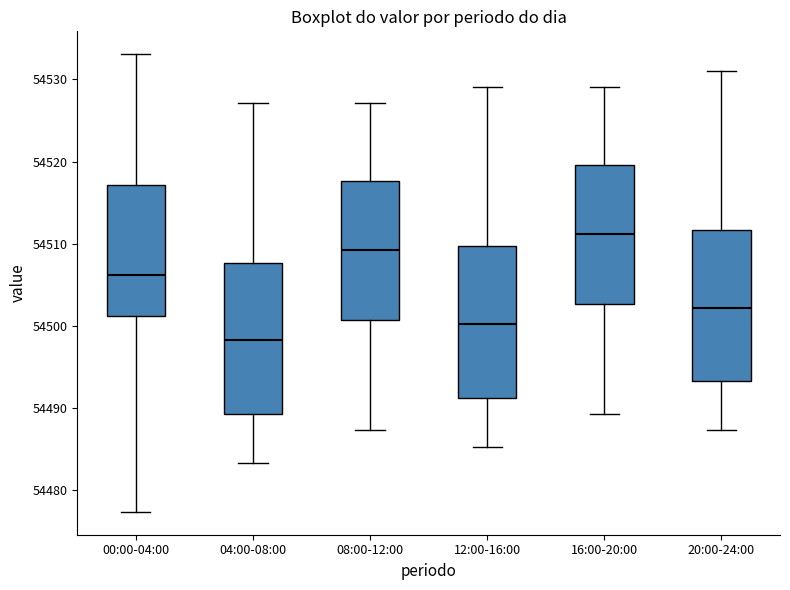

Which box has the highest median line?

16:00-20:00